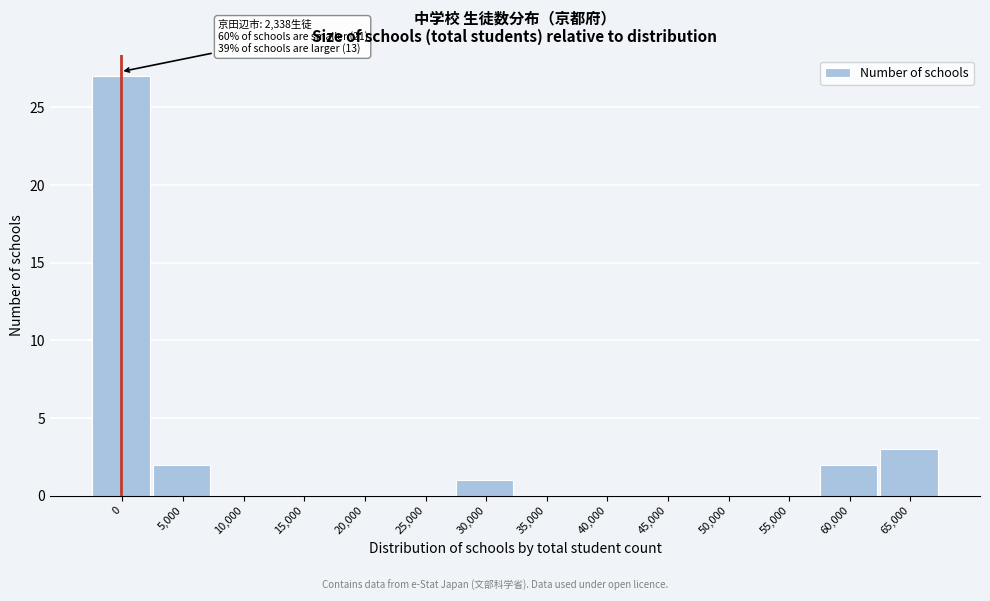

Reading left to right, list all the values displayed in this chart.

0=27	5,000=2	10,000=0	15,000=0	20,000=0	25,000=0	30,000=1	35,000=0	40,000=0	45,000=0	50,000=0	55,000=0	60,000=2	65,000=3